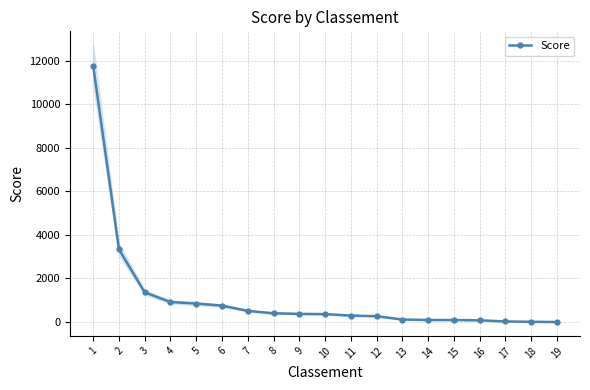

Which label corresponds to the largest value in the chart?

1